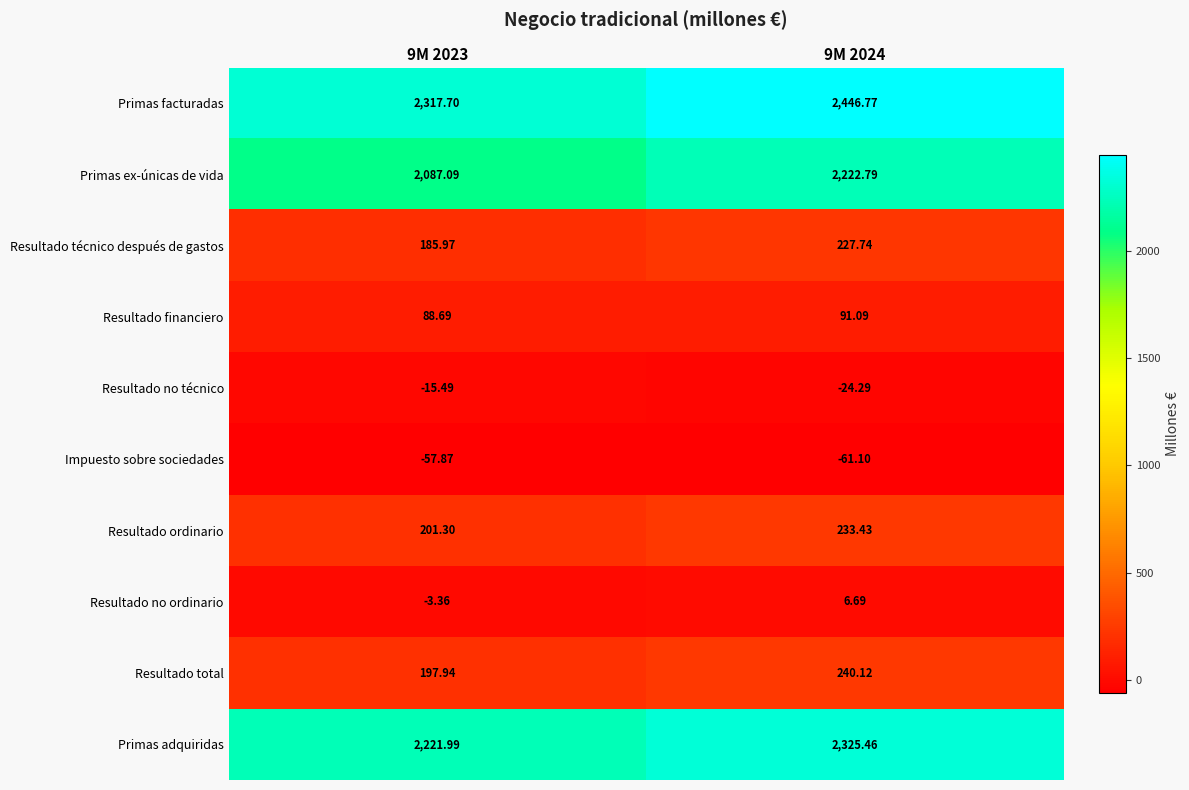

At 9M 2024, list the series in order from smallest to largest.

Impuesto sobre sociedades, Resultado no técnico, Resultado no ordinario, Resultado financiero, Resultado técnico después de gastos, Resultado ordinario, Resultado total, Primas ex-únicas de vida, Primas adquiridas, Primas facturadas